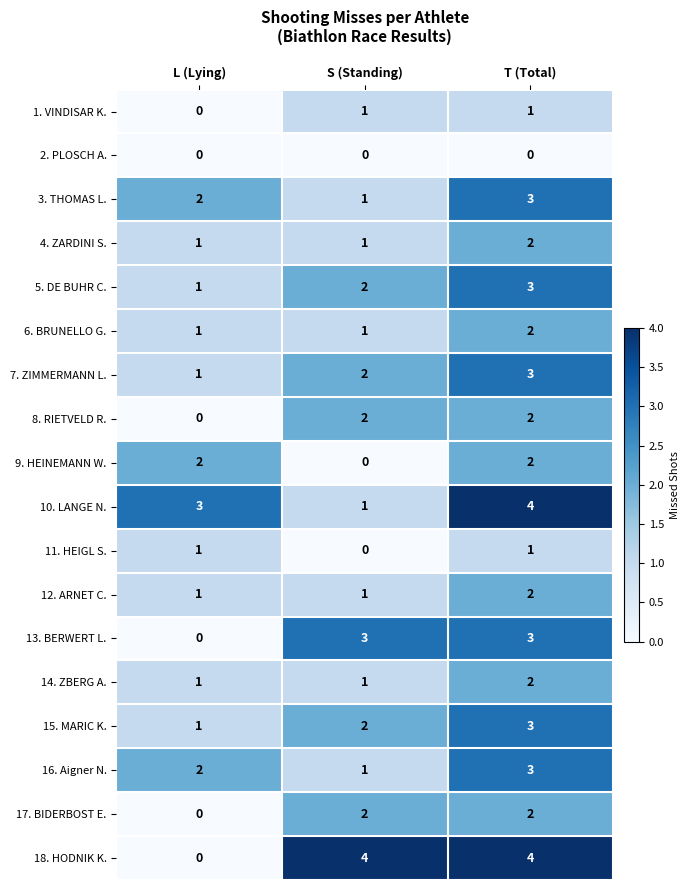

At which label does 15. MARIC K. reach its peak?

T (Total)